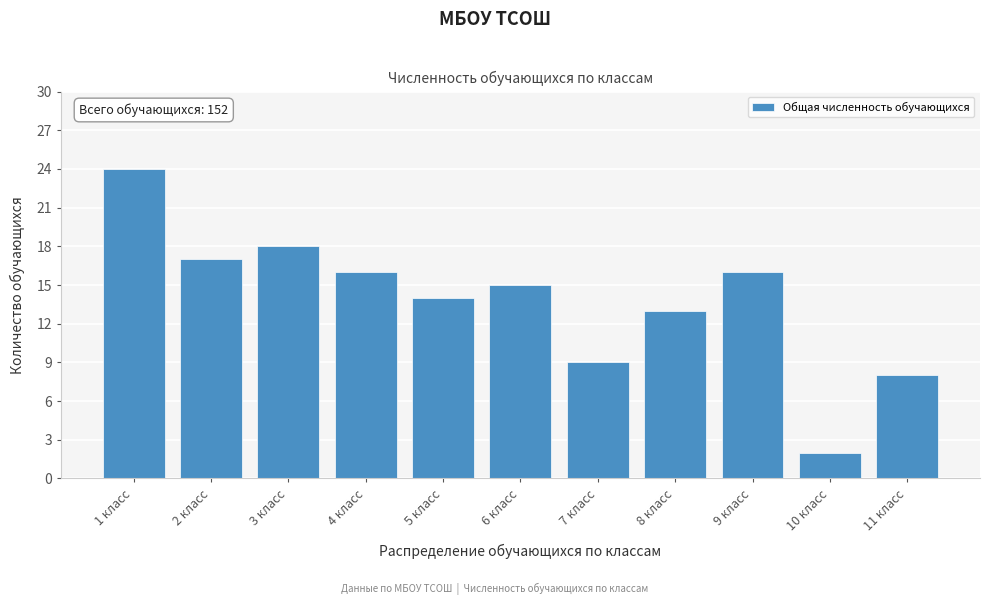

Reading left to right, list all the values displayed in this chart.

24	17	18	16	14	15	9	13	16	2	8